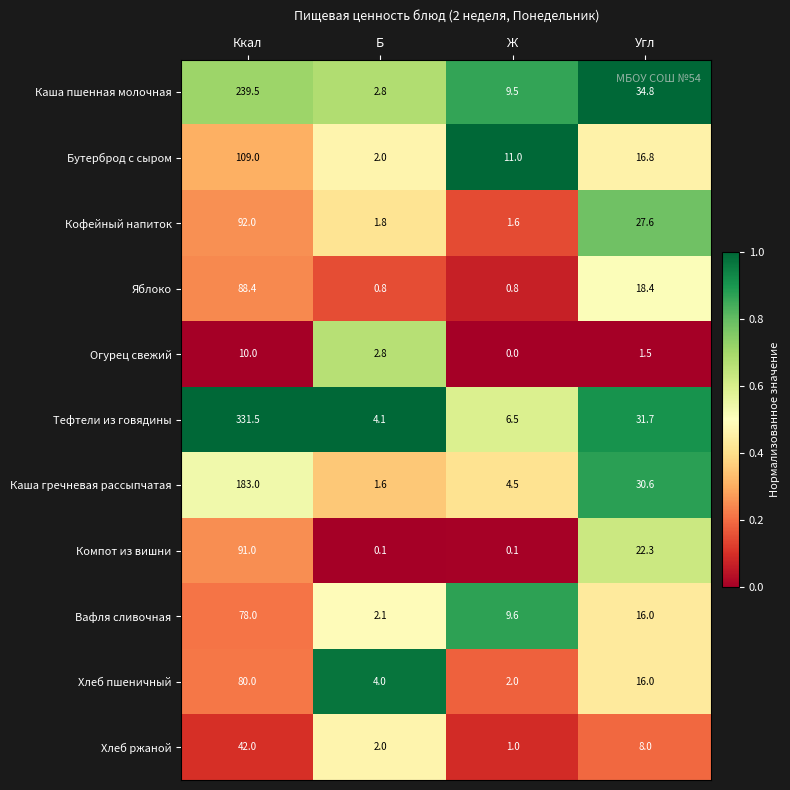

At which category is the sum across all series the highest?

Ккал